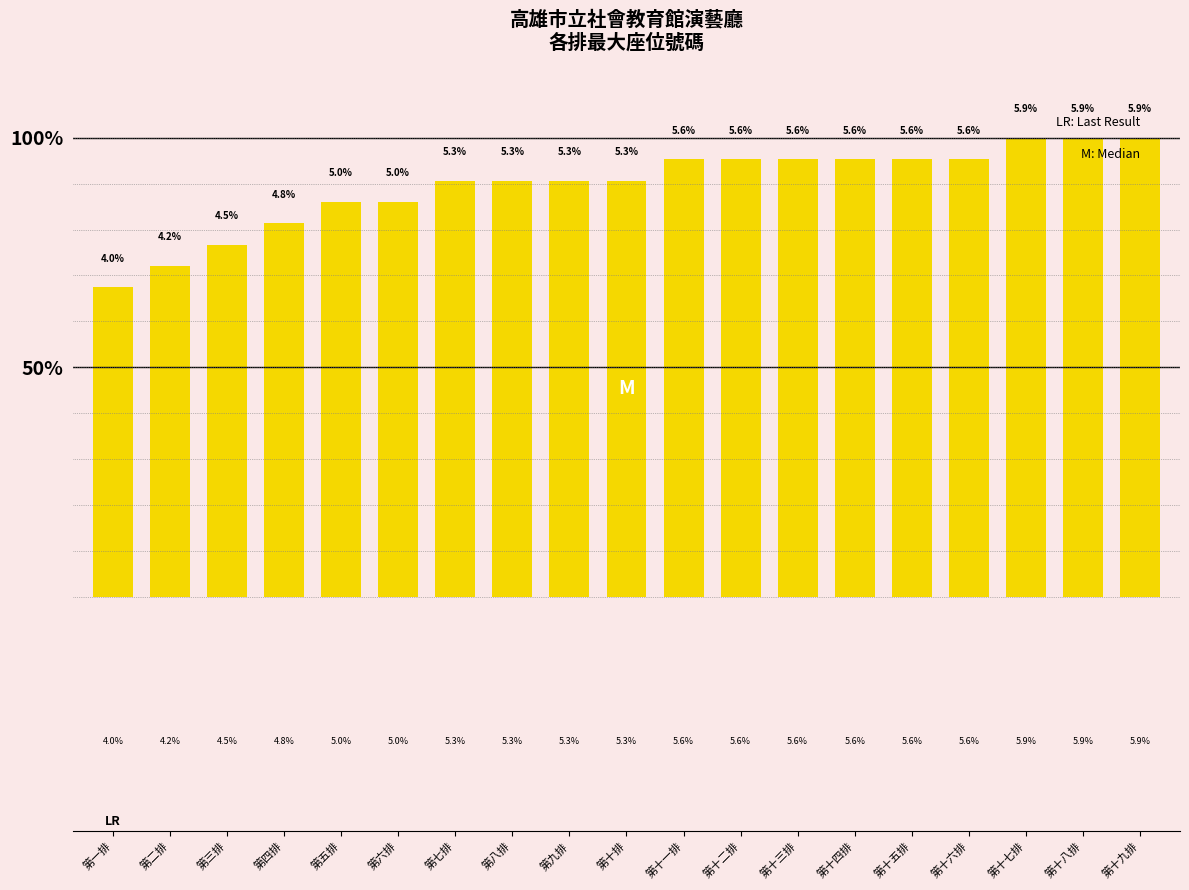

Are the bars horizontal?

No